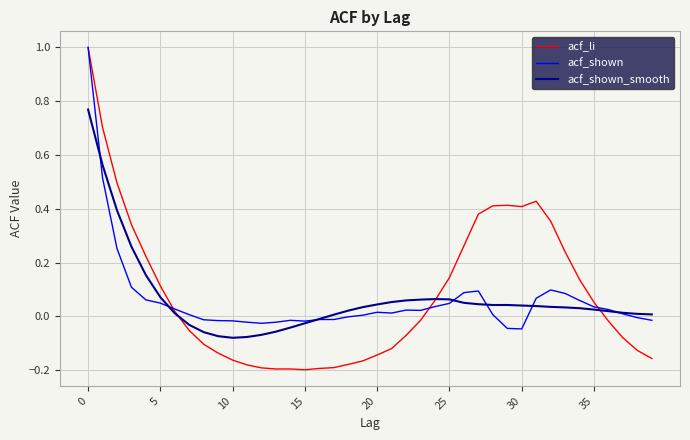

What are all the series names shown in the legend?

acf_li, acf_shown, acf_shown_smooth